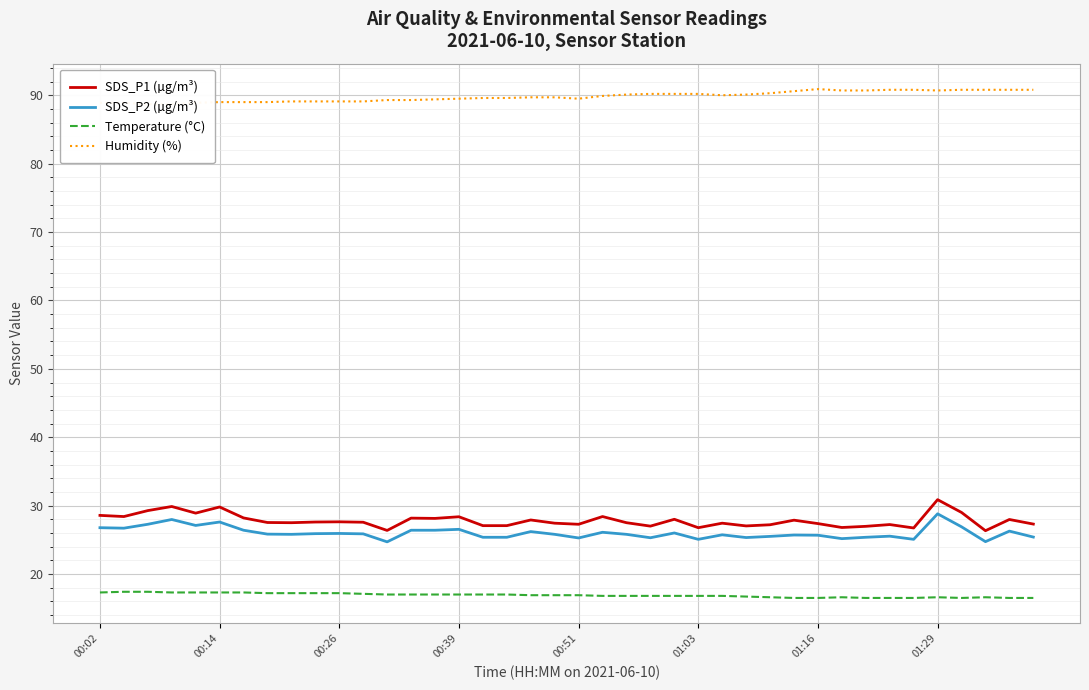

At which label is Temperature (°C) closest to 16?

29